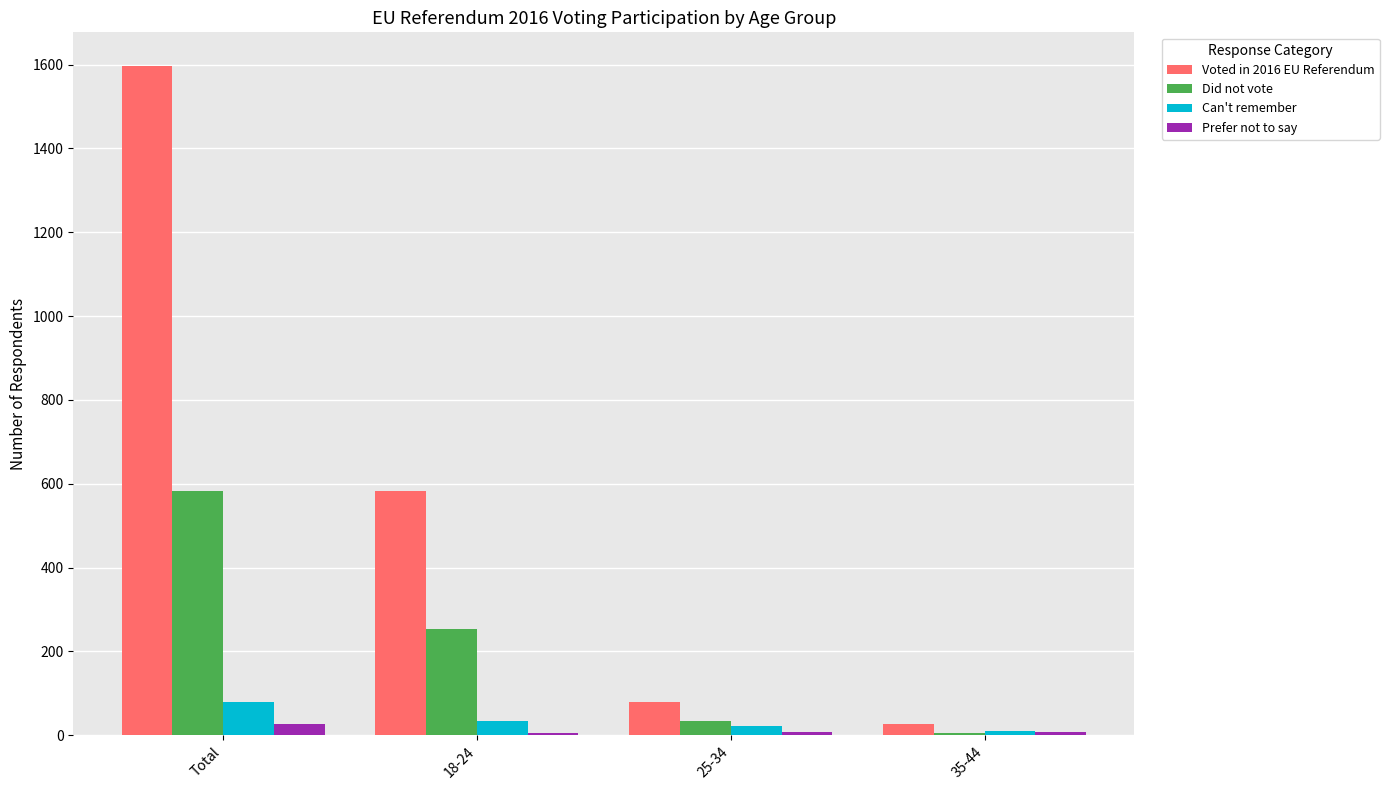

Where does the Prefer not to say series first go above 8?

Total